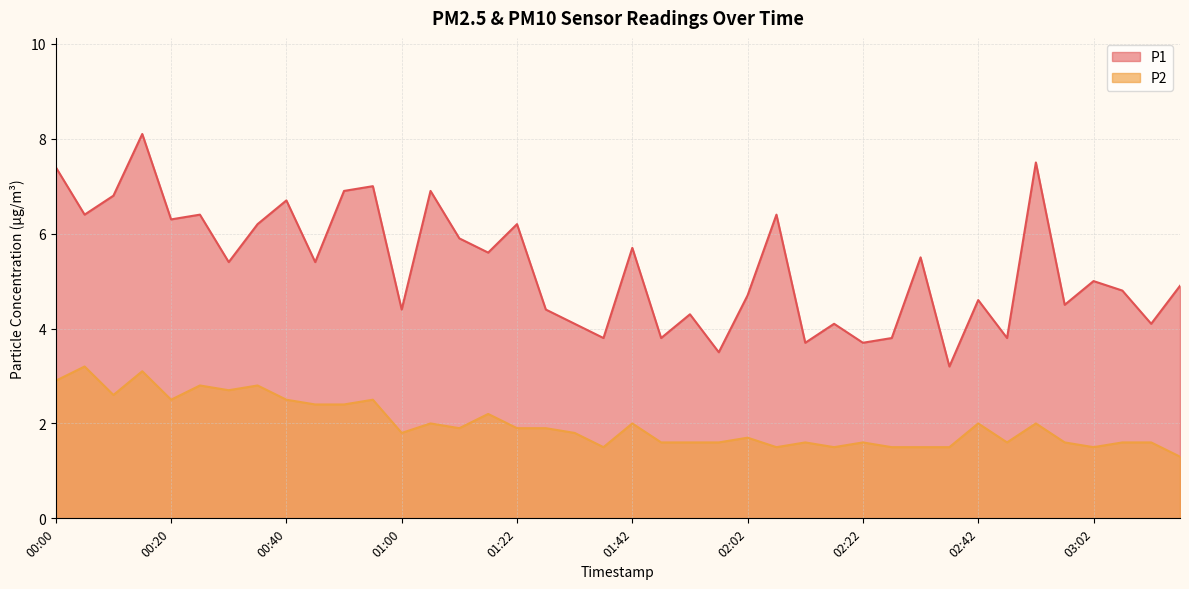

What is the sum of the P1 values at 00:50 and 00:05?

13.3